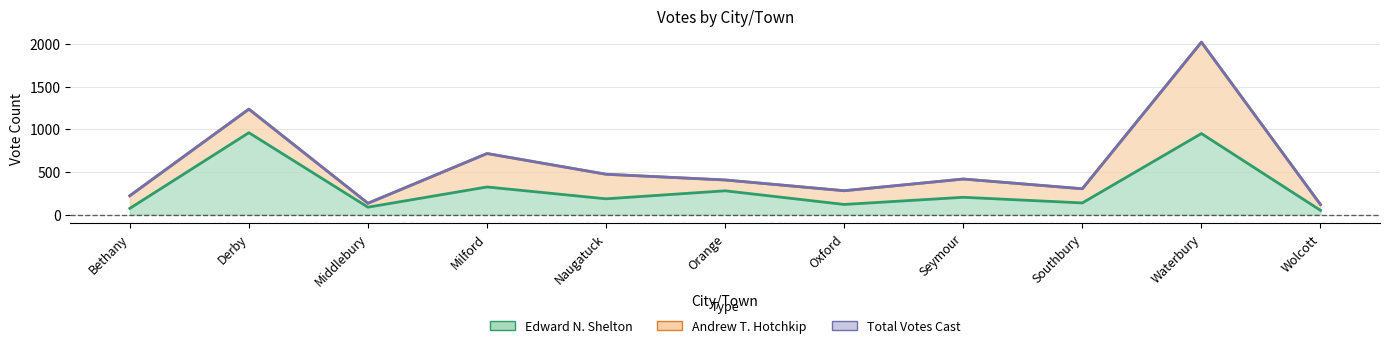

At which label does Edward N. Shelton first exceed 184?

Derby